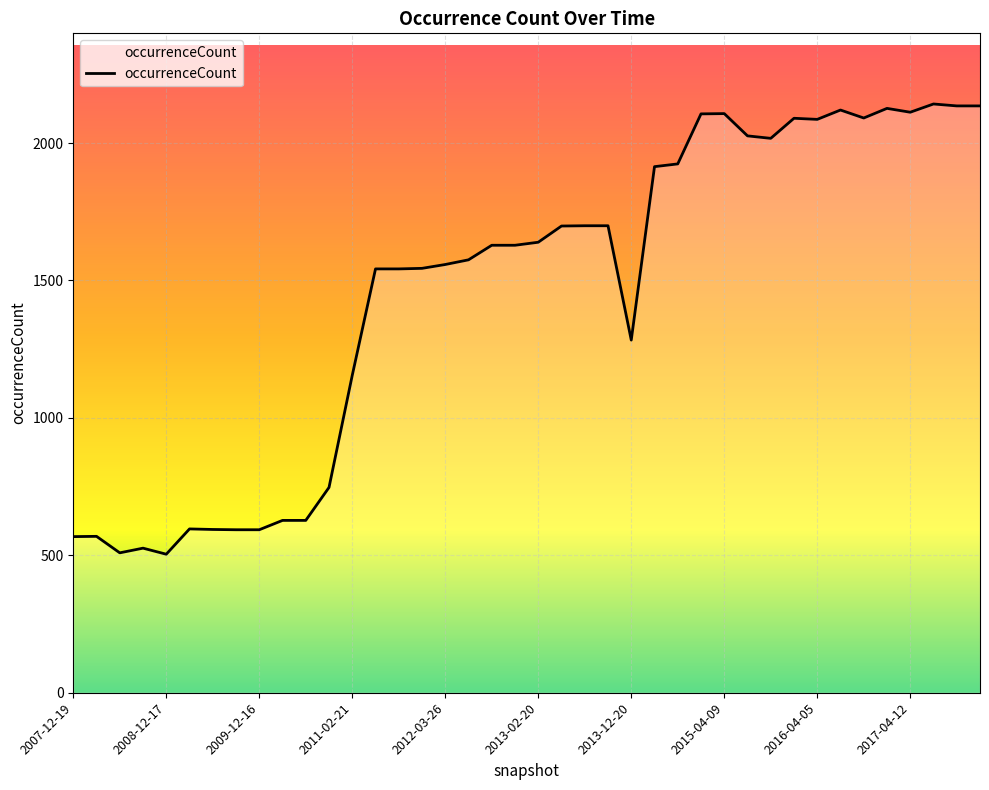

What is the smallest value displayed?

504